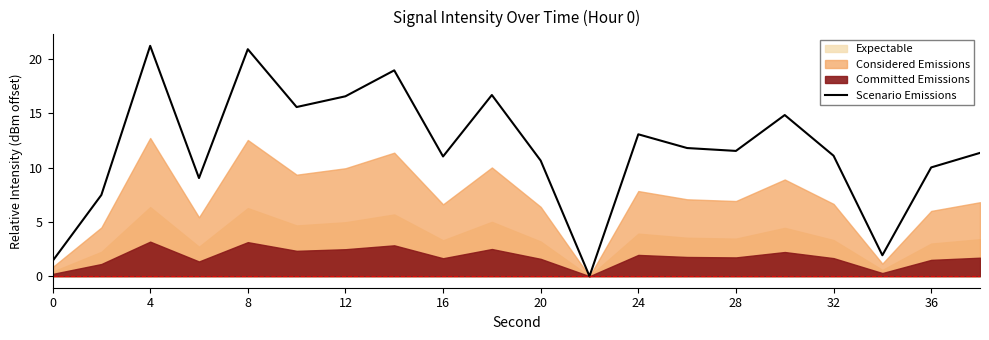

The value of Scenario Emissions at 28 is 11.5. True or false?

True